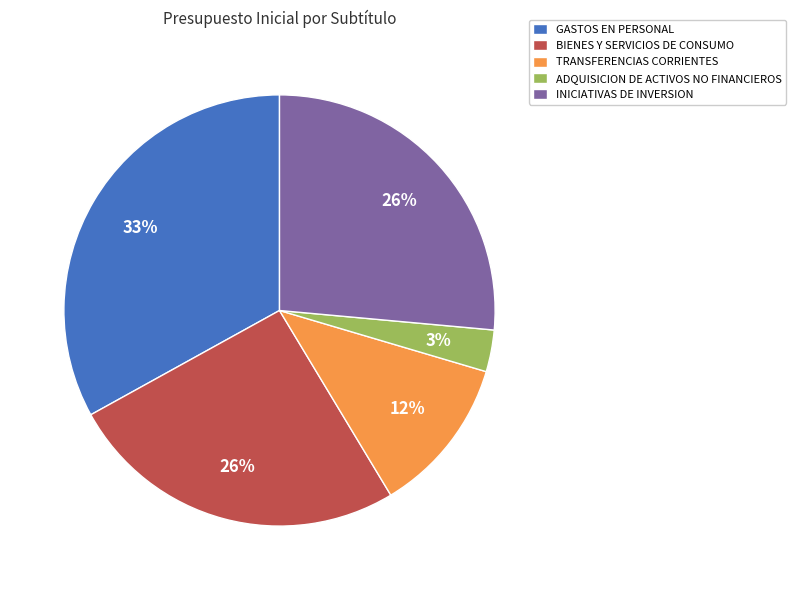

How many slices are in this pie chart?

5